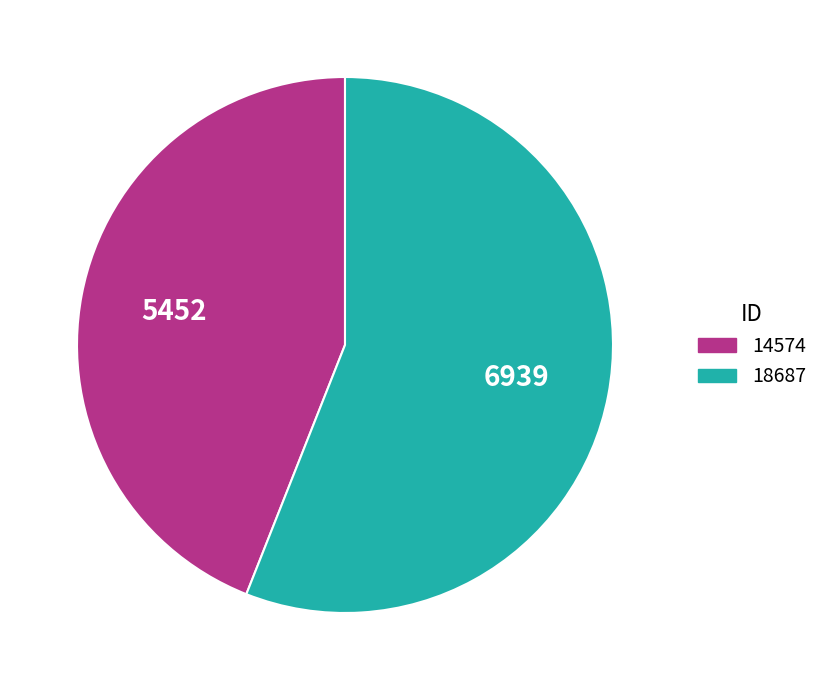

True or false: 18687 accounts for 56% of the total.

True